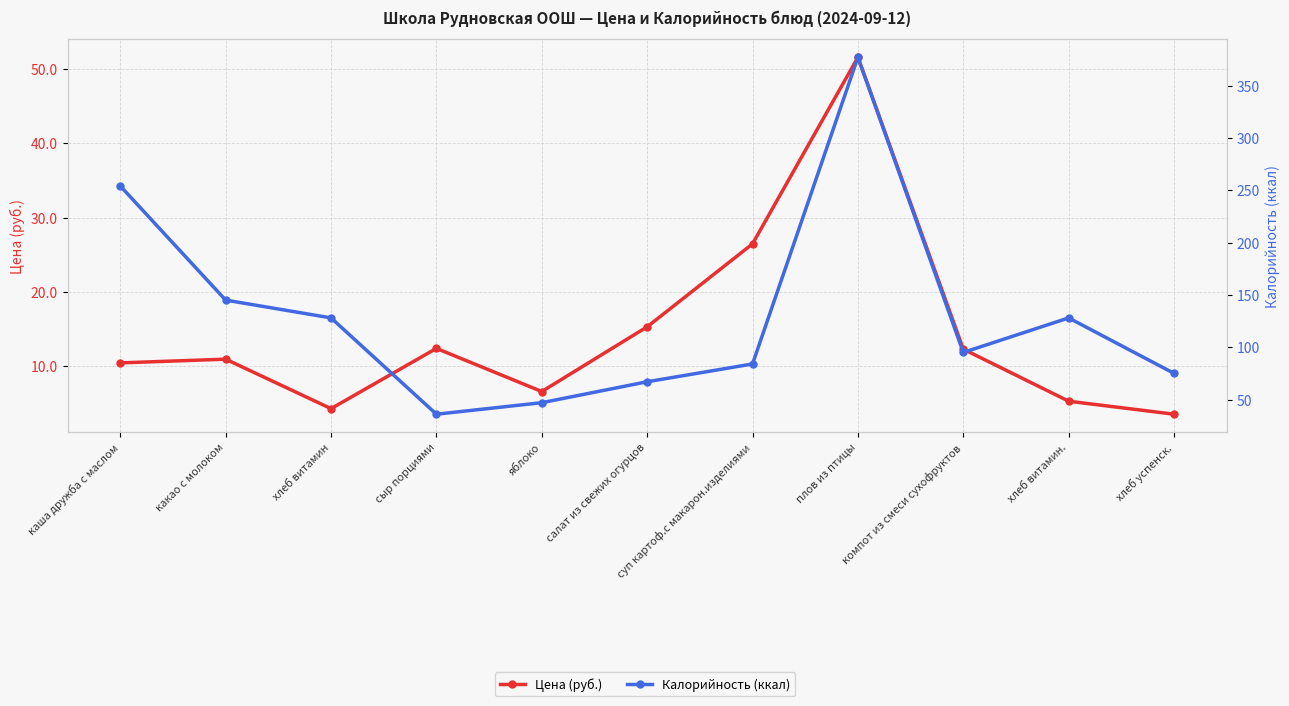

How many lines are shown in the chart?

2